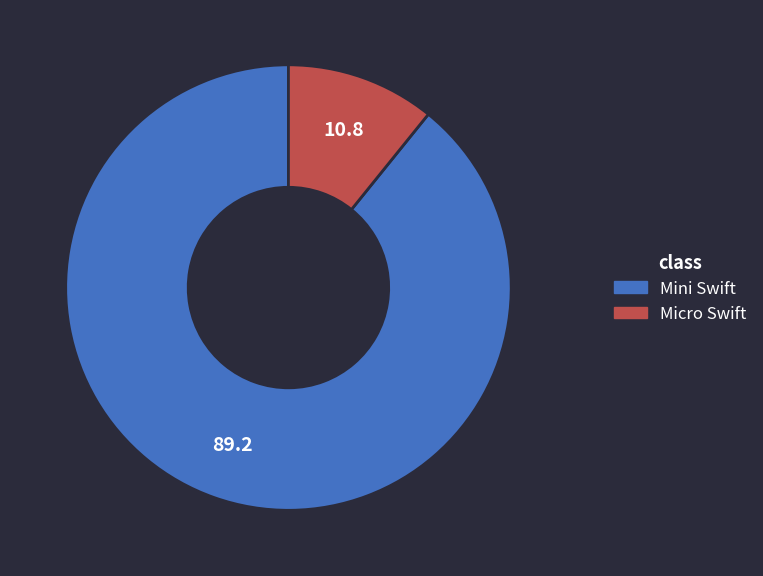

Which category has the smallest portion of the pie?

Micro Swift